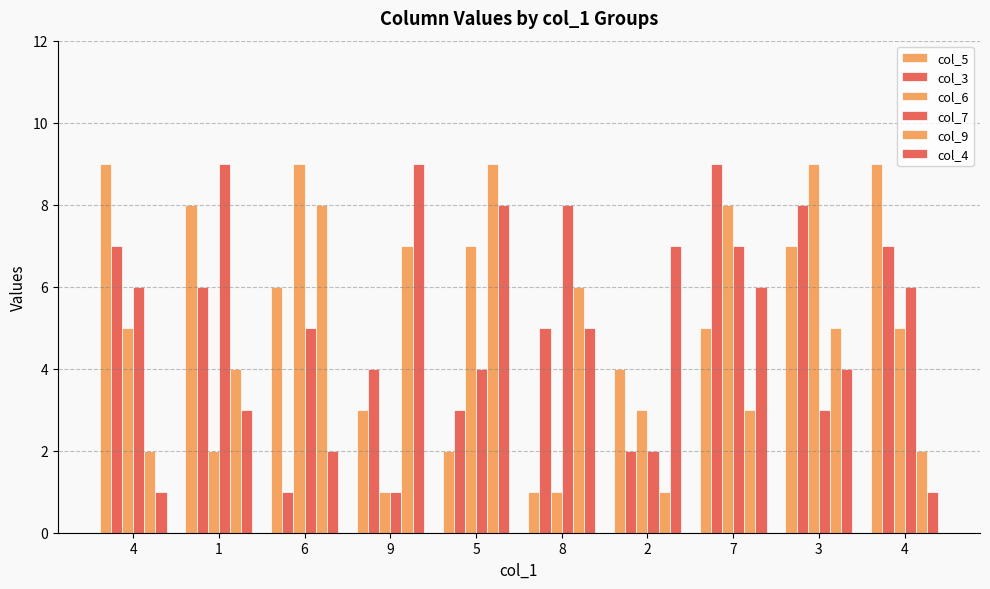

How many series are shown in this chart?

6